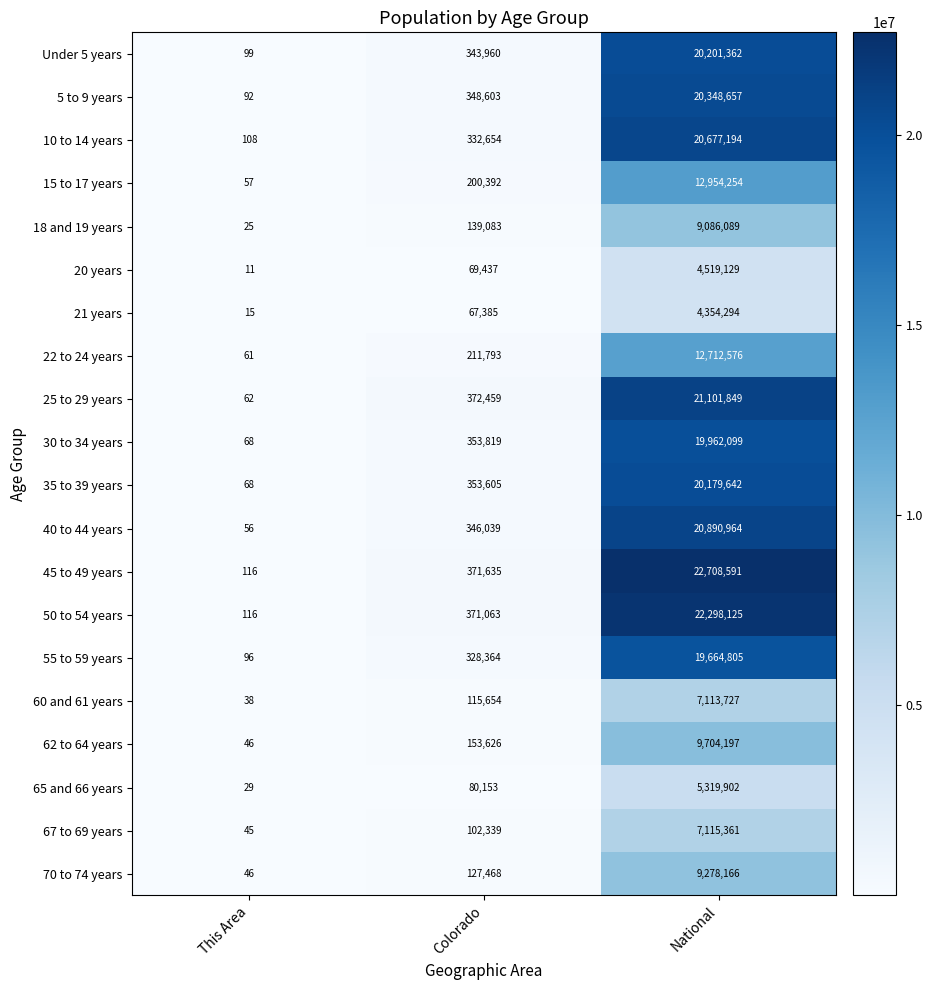

What is the total value across all series at Colorado?

4789531